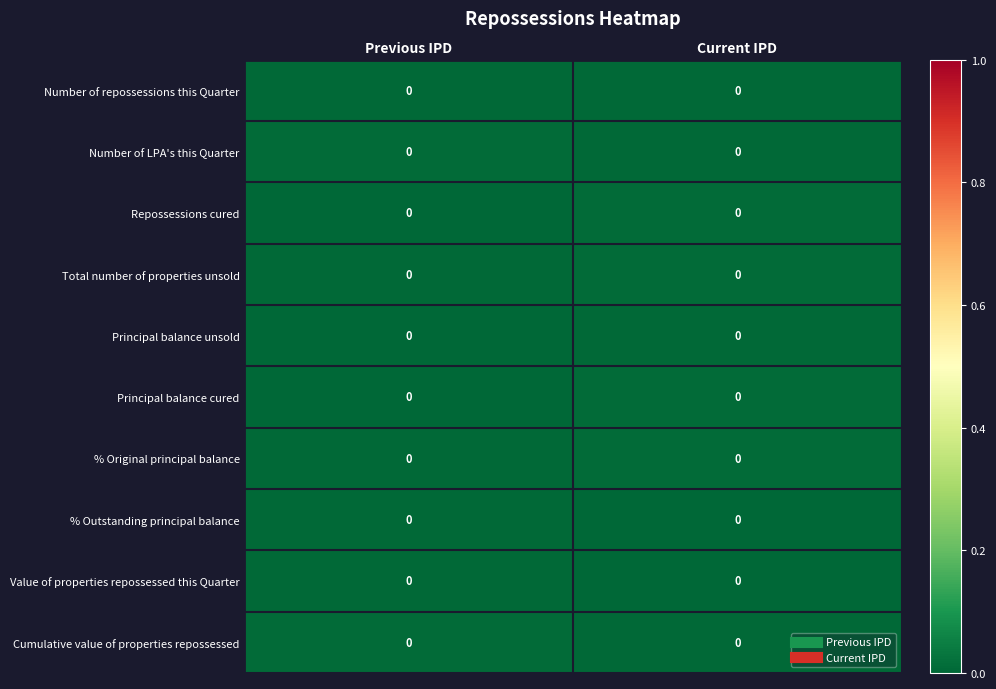

List the series in order of their peak value, lowest first.

% Outstanding principal balance, Principal balance unsold, Value of properties repossessed this Quarter, Number of repossessions this Quarter, Total number of properties unsold, % Original principal balance, Cumulative value of properties repossessed, Number of LPA's this Quarter, Principal balance cured, Repossessions cured